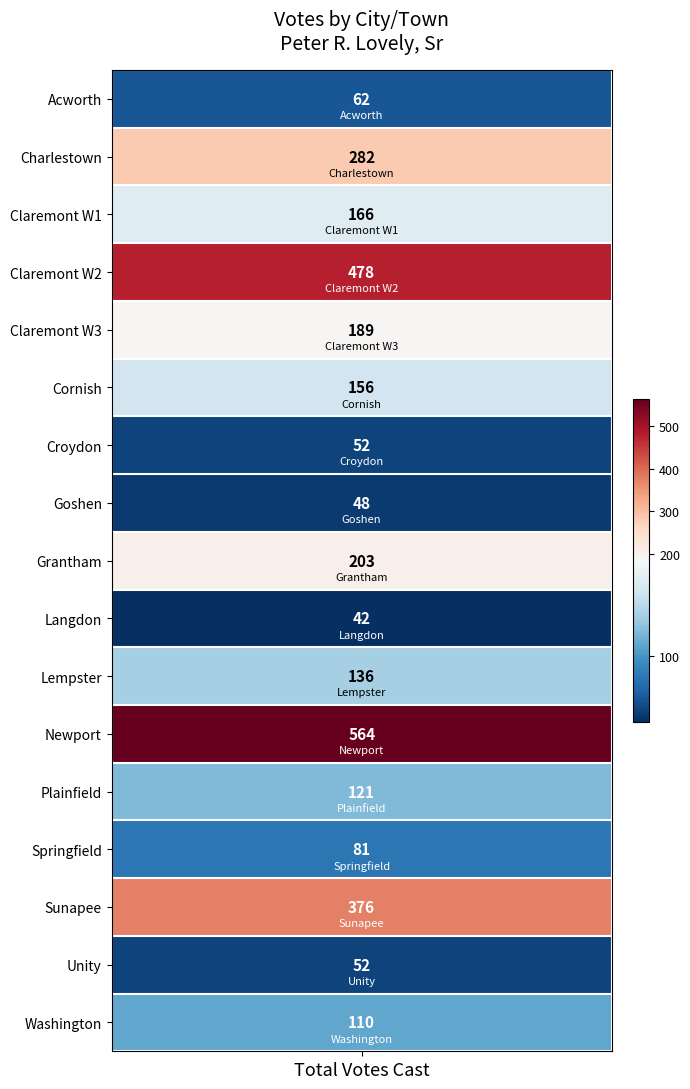

Where does the data first go above 136?

1